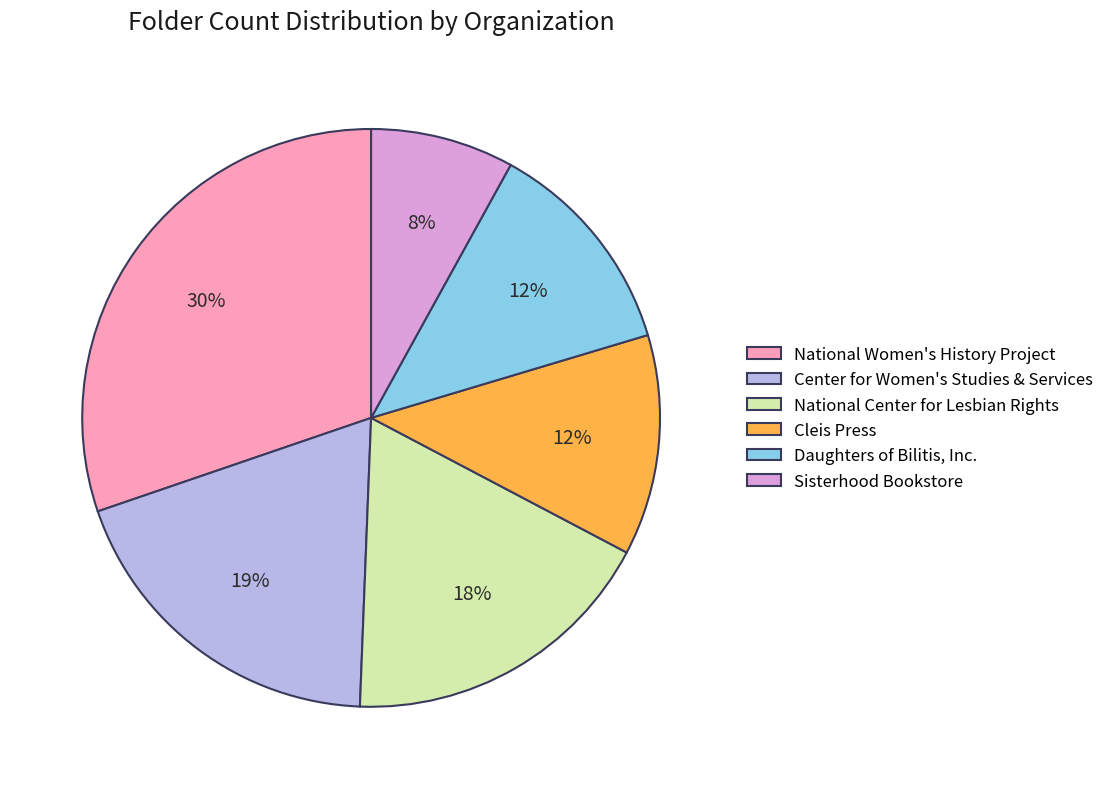

To the nearest percent, what is the combined percentage of Center for Women's Studies & Services and National Women's History Project?

49%